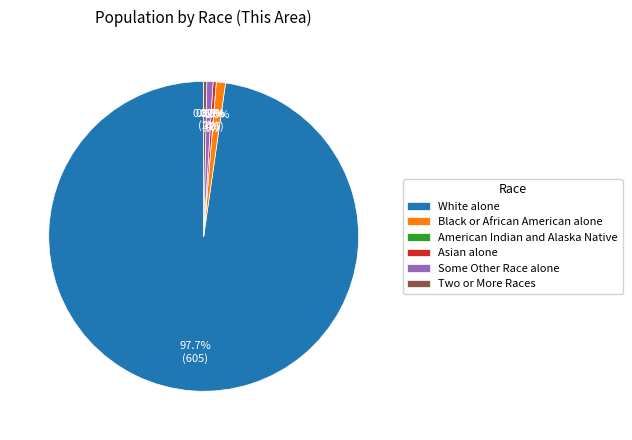

What is the change in value from White alone to Asian alone?

-603